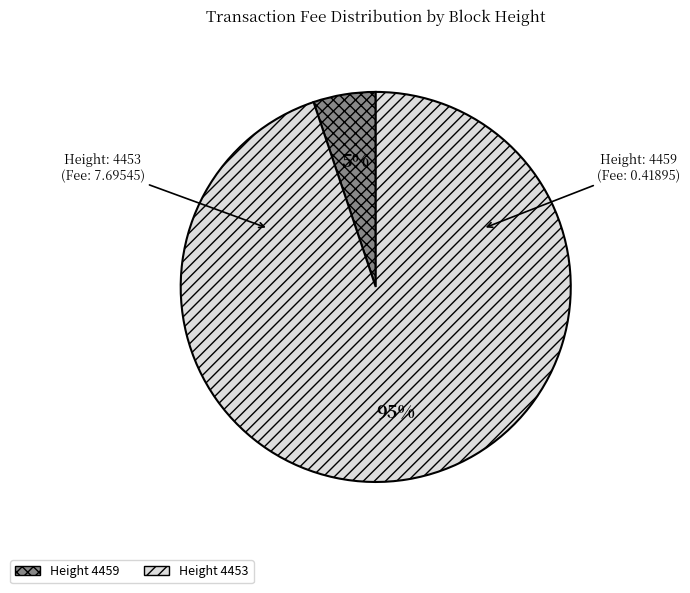

To the nearest percent, what is the average slice percentage?

50%